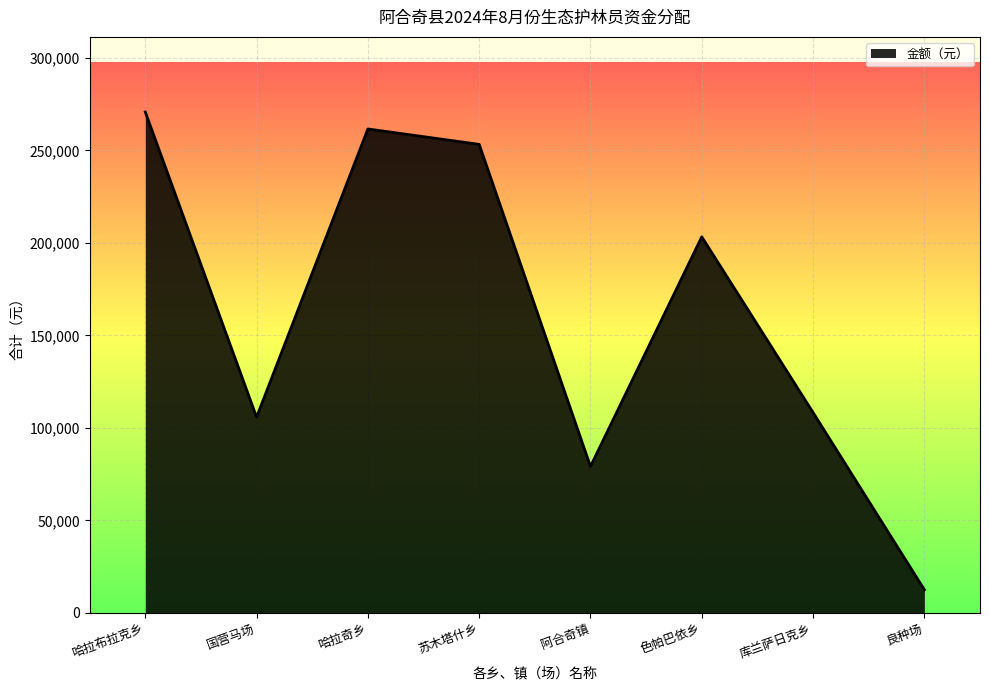

What position from the left is 色帕巴依乡?

6